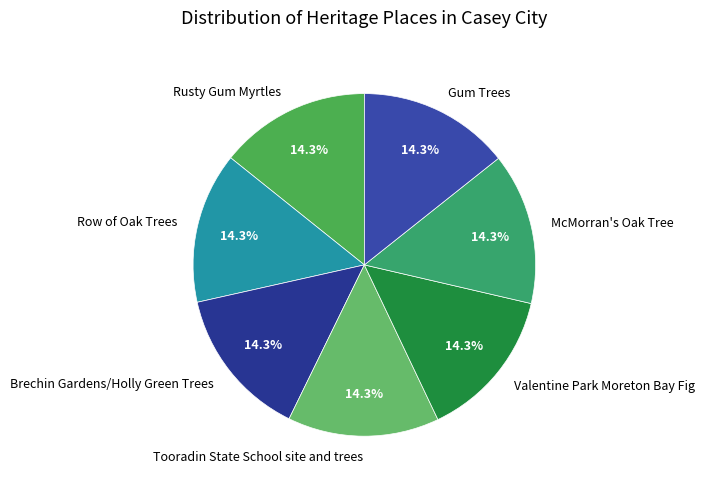

The Valentine Park Moreton Bay Fig slice represents 14% of the pie. True or false?

True